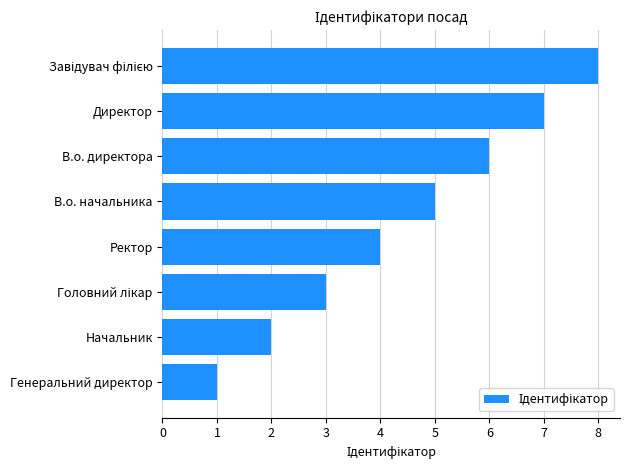

How many values are between 3 and 7?

5